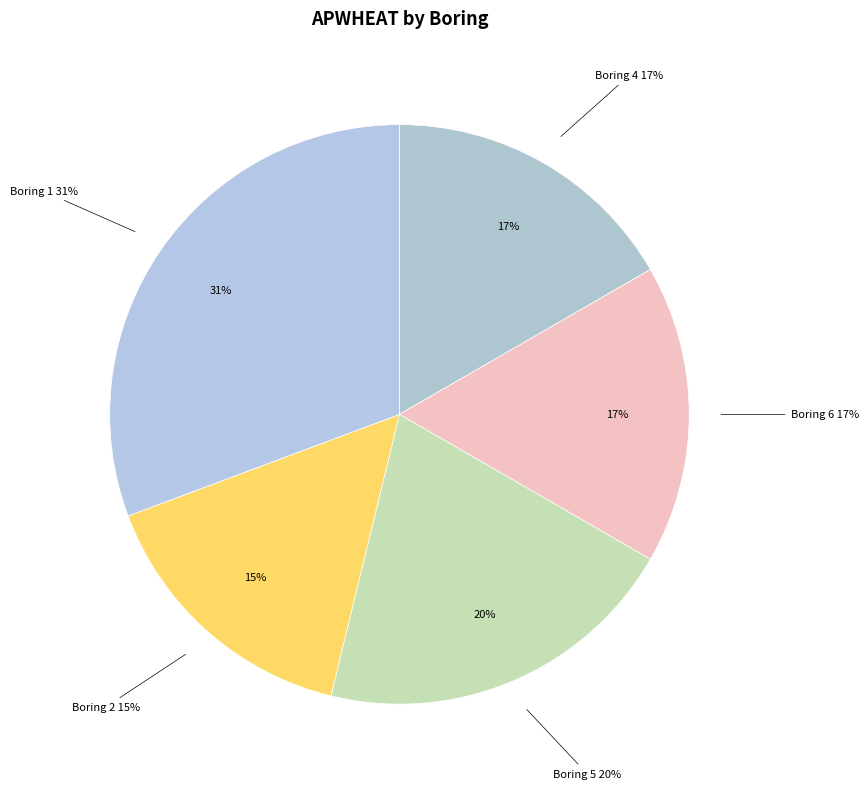

The Boring 5 slice represents 26% of the pie. True or false?

False